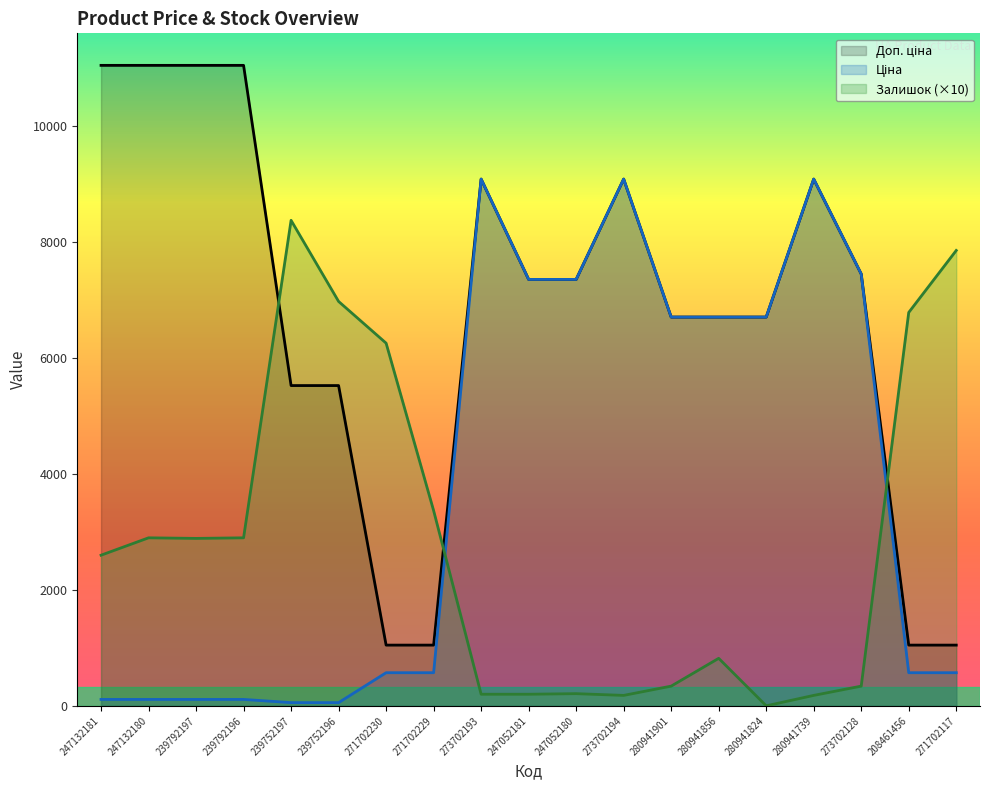

What is the approximate value of Ціна at 271702229?

571.6